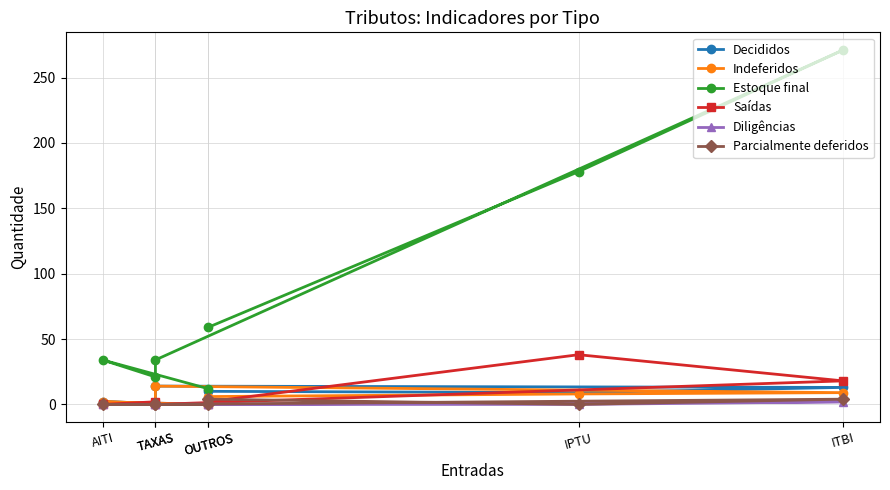

Count the Parcialmente deferidos values in the range 0 to 4.

7